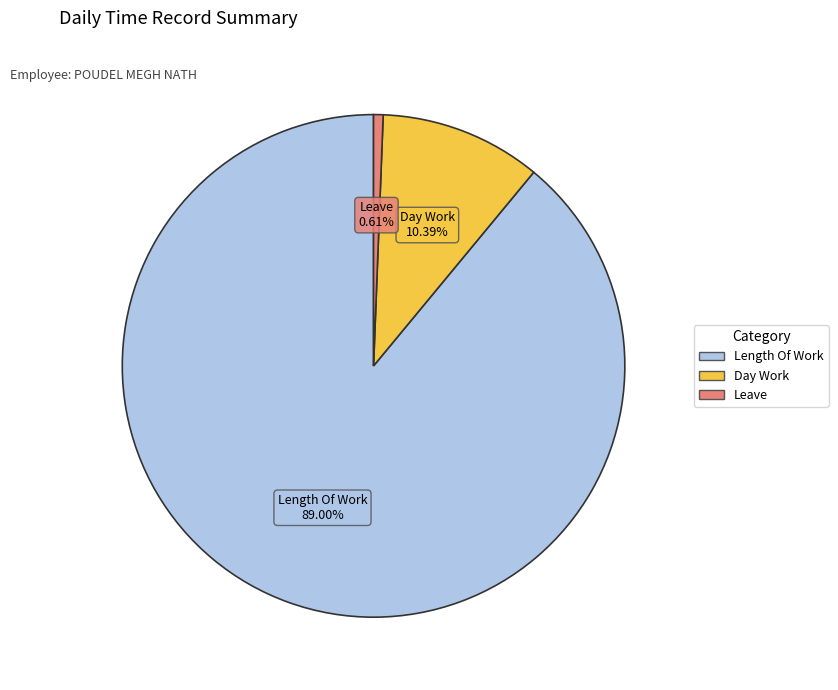

How many slices are in this pie chart?

3